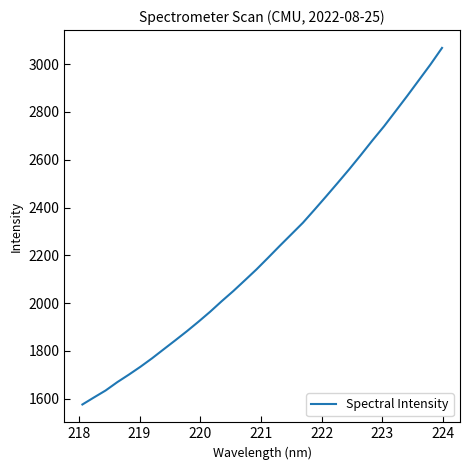

What is the smallest value displayed?

1575.8